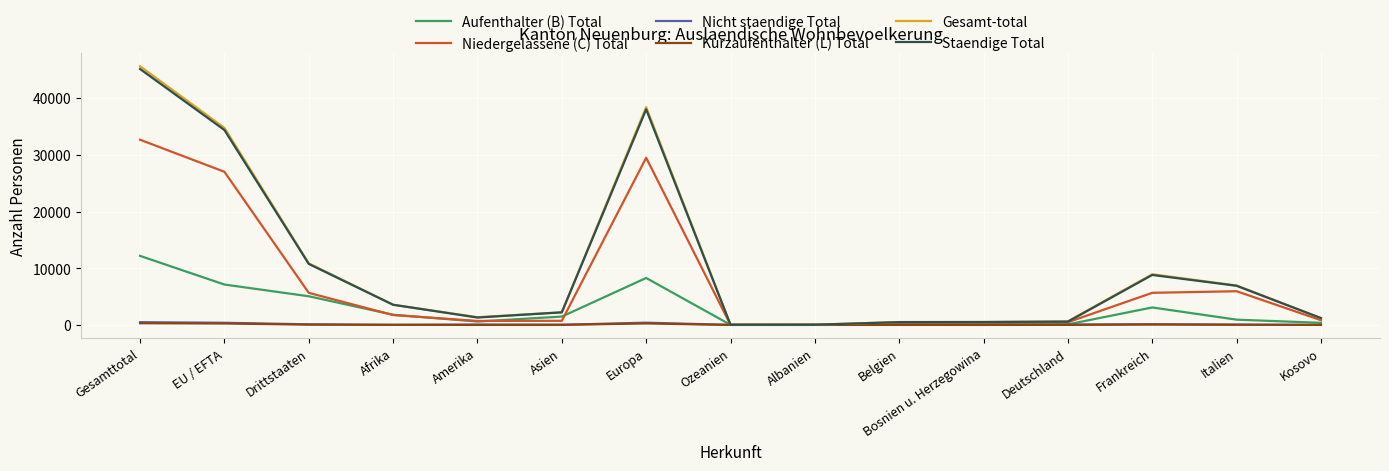

At which category does the chart reach its peak across all series?

Gesamttotal